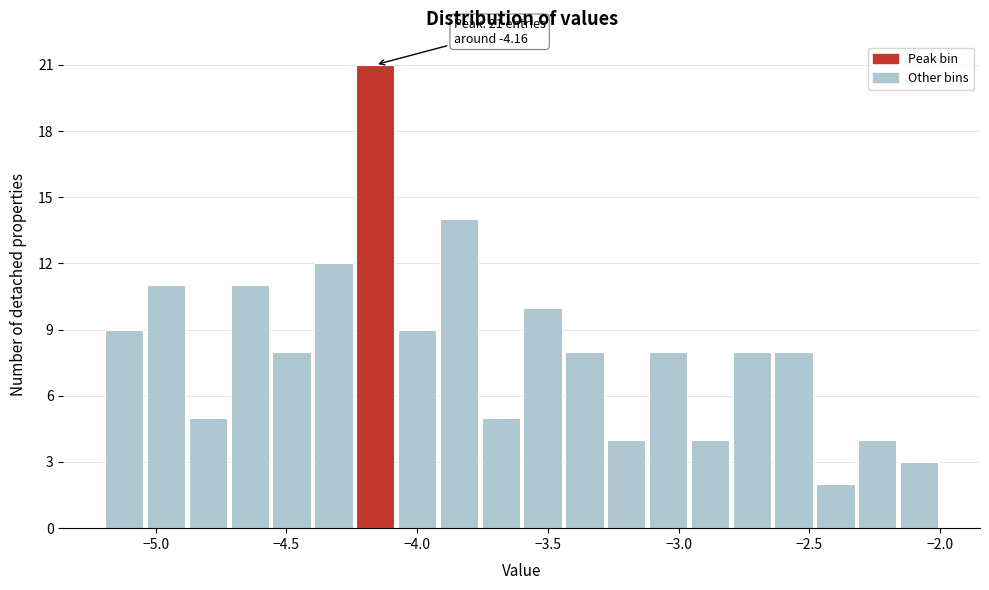

Around what value on the x-axis is the tallest bar? Give the approximate position of its centre, as read against the axis.

-4.15